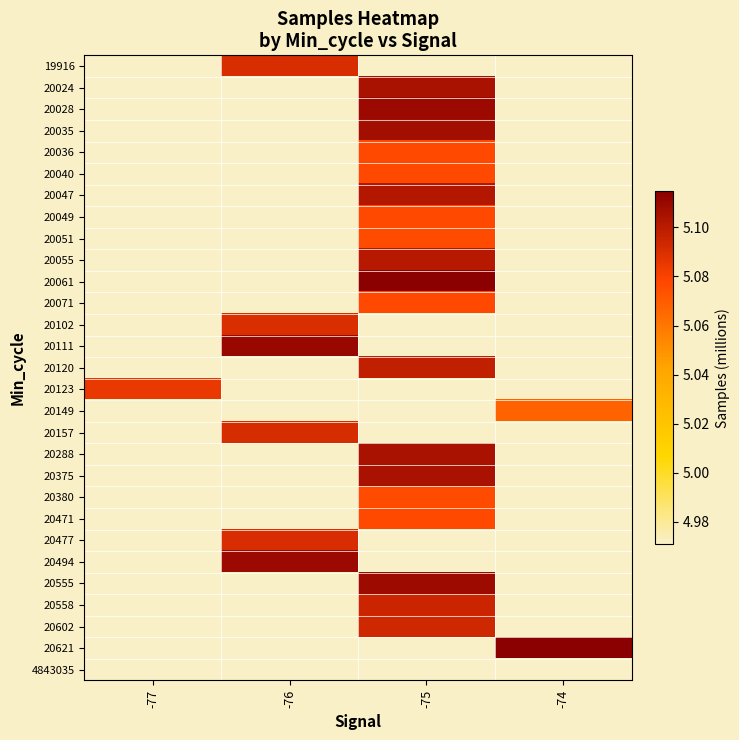

List the labels in order of 19916 value, smallest first.

-77, -76, -75, -74